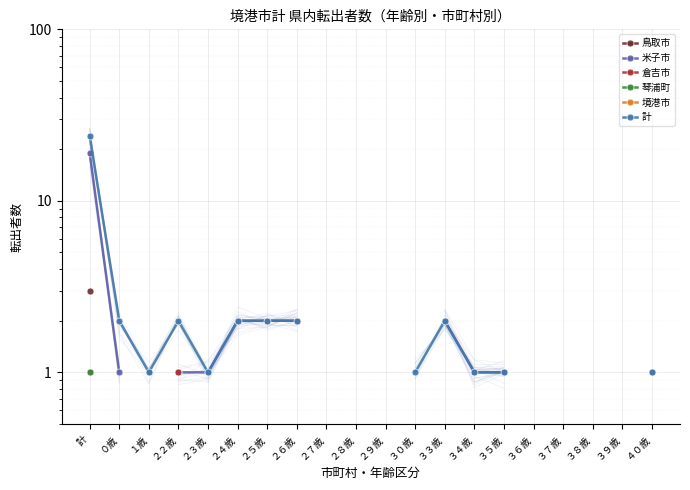

Which has a higher value, ２６歳 or 計?

計